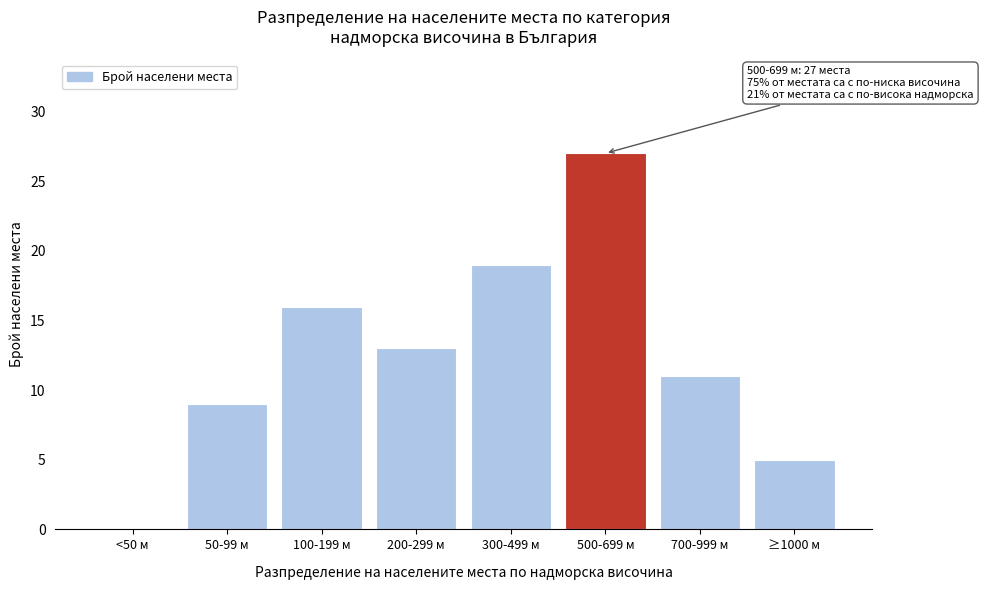

Reading left to right, transcribe all the data shown in this chart.

<50 м=0	50-99 м=9	100-199 м=16	200-299 м=13	300-499 м=19	500-699 м=27	700-999 м=11	≥1000 м=5